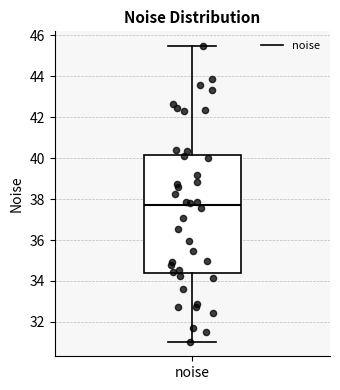

Transcribe this box plot: give where the median line is, the range the box spans, and where the two whiskers end, as read against the y-axis. The values are not printed on the chart, so give them approximately, as read against the axis.

median 37.8, box 34.4 to 40.2, whiskers 31.0 to 45.4